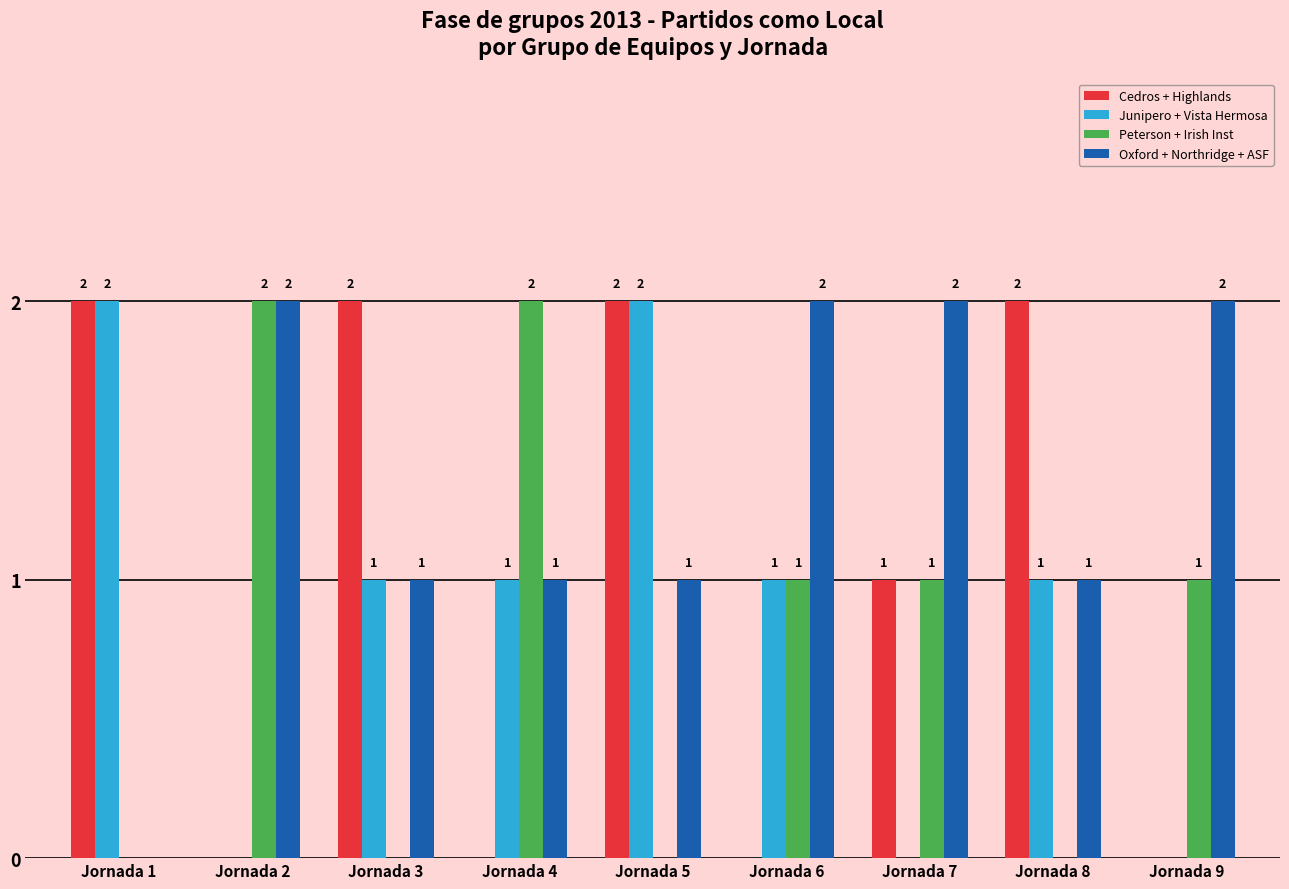

What is the total value across all series at Jornada 1?

4